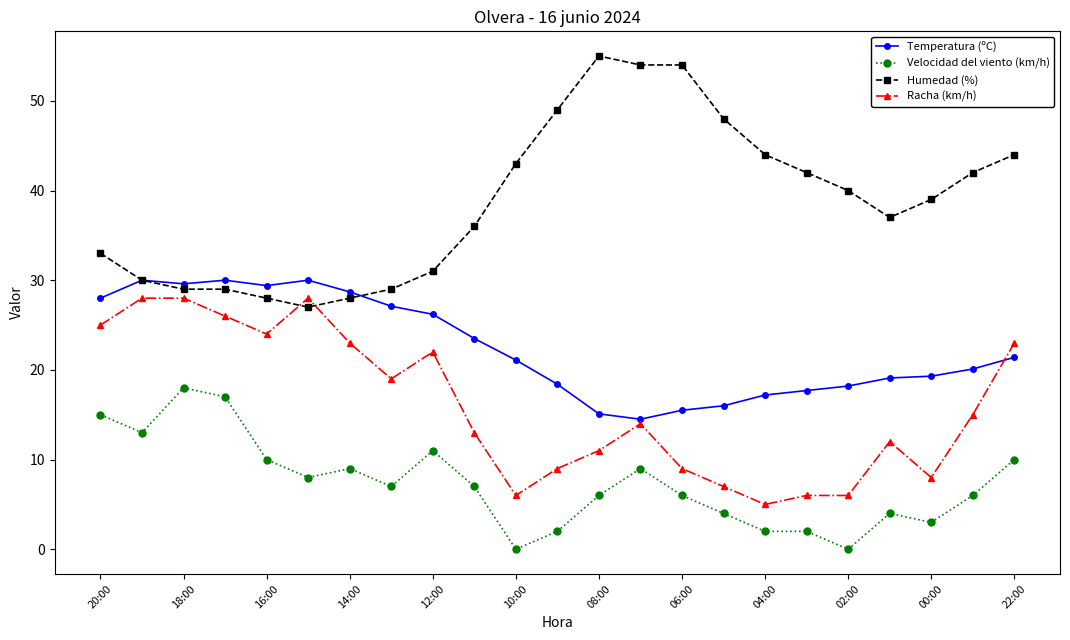

What is the value of the Temperatura (ºC) point at the 20th from the left?

19.1